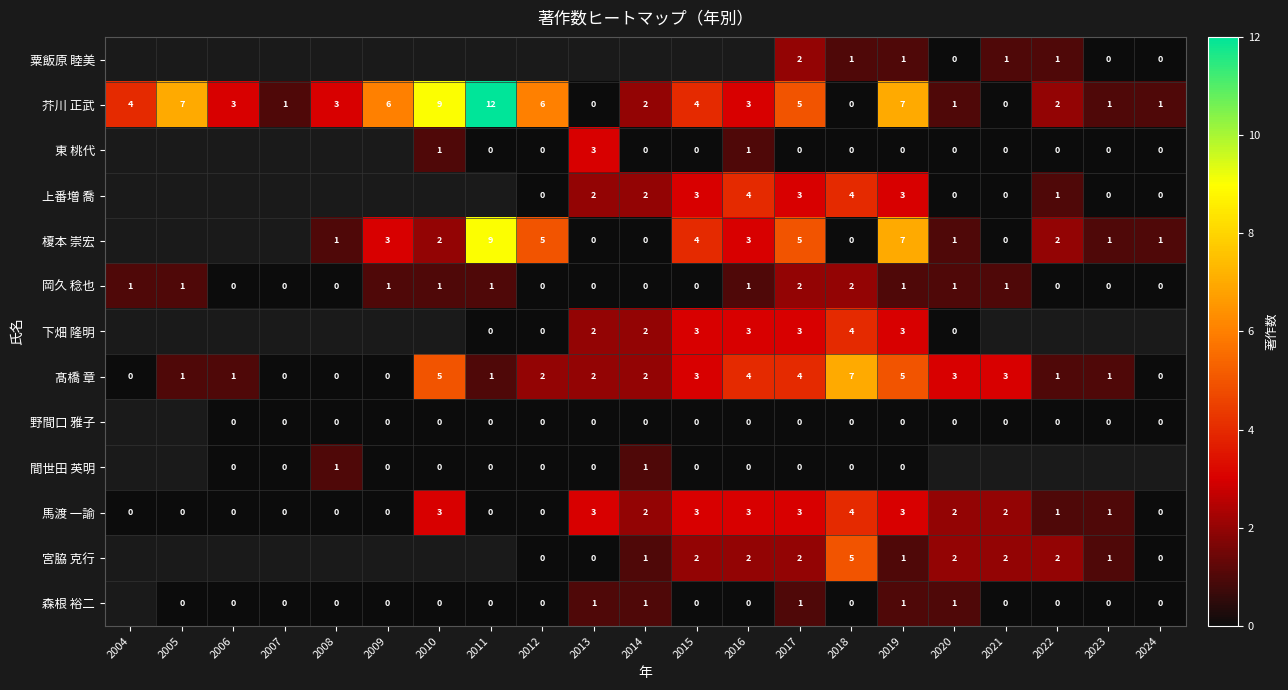

What is the total value across all series at 2018?

27